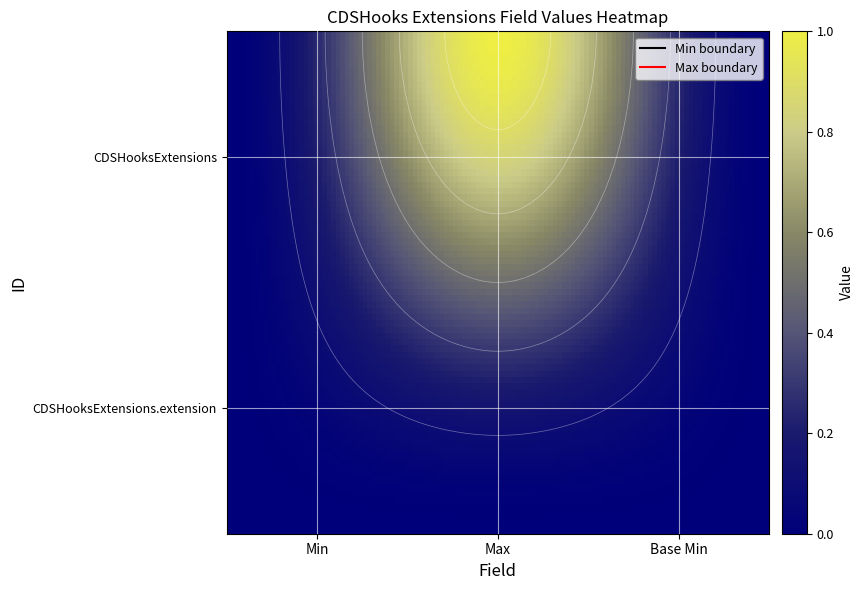

Which series has the largest total across all categories?

CDSHooksExtensions